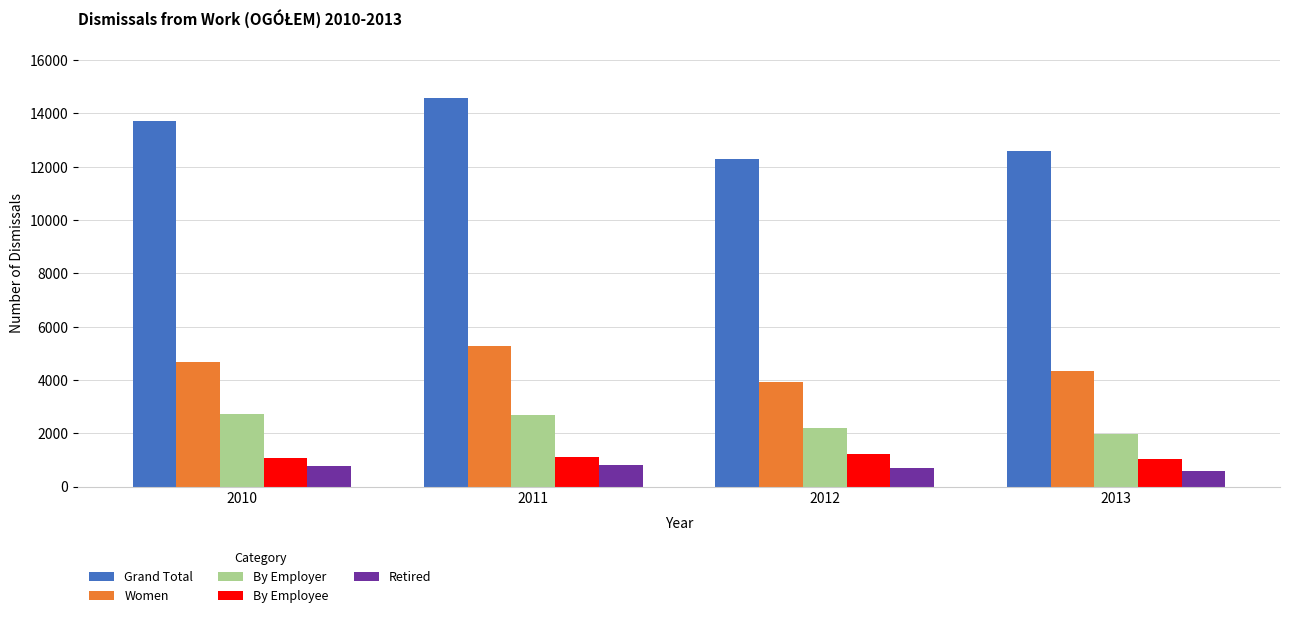

True or false: By Employee has a value of 464 at 2012.

False